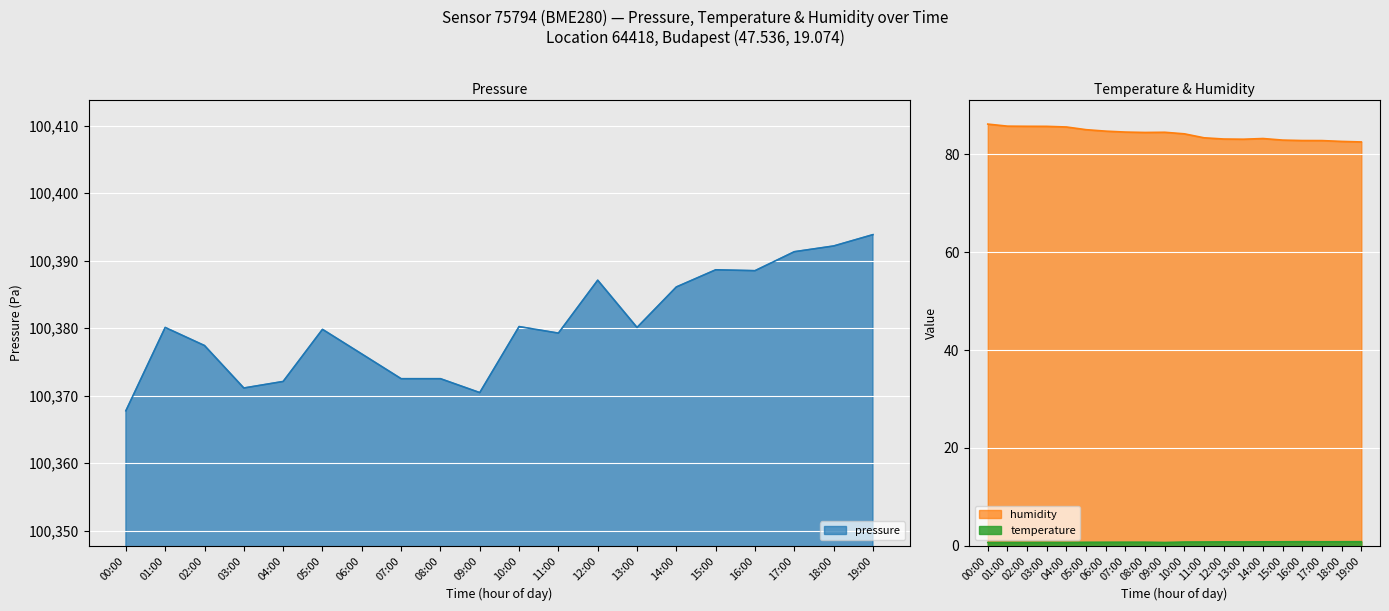

True or false: humidity has a value of 82.9 at 15:00.

True